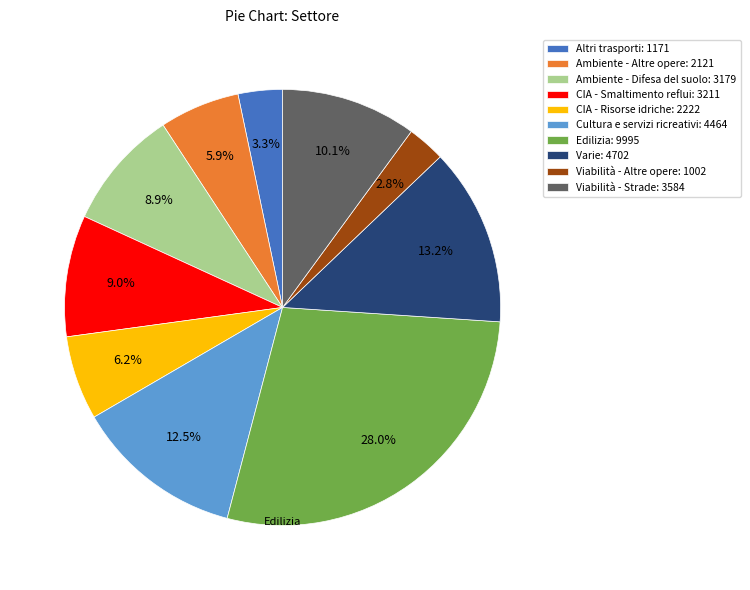

Does any single category account for the majority?

No